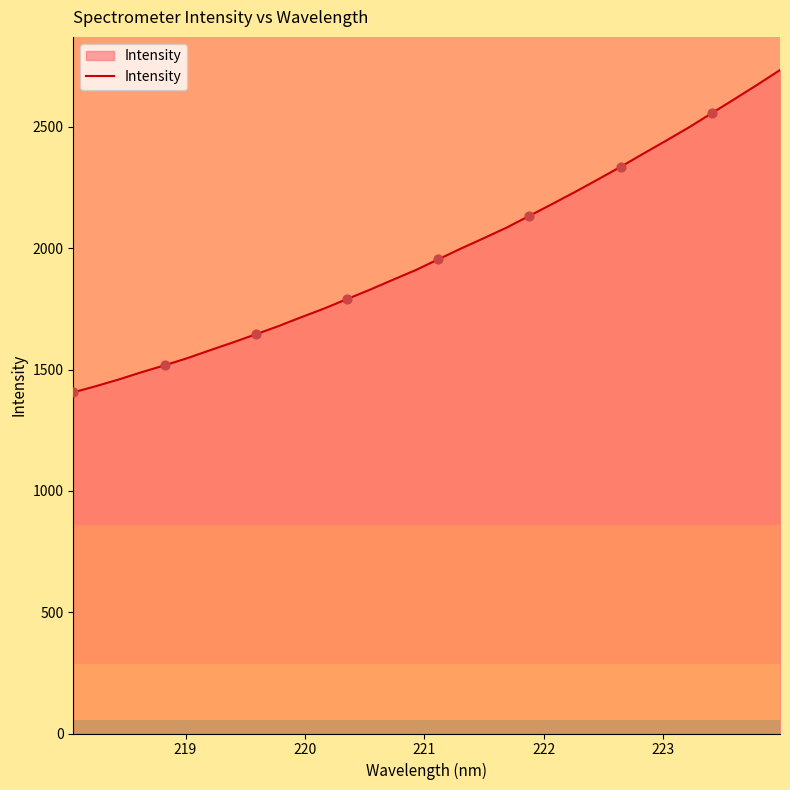

What is the difference between the maximum and minimum values?

1328.2